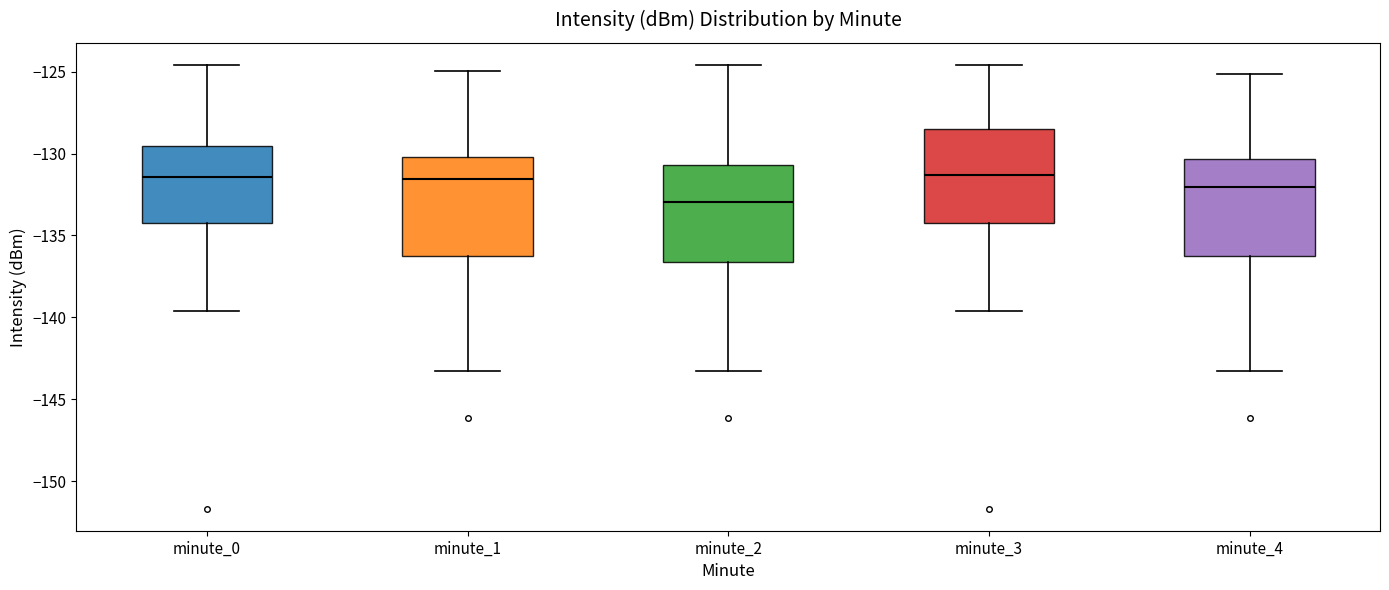

Reading left to right, transcribe this box plot: for each box, give where its median line is, the range the box spans, and where its two whiskers end, as read against the y-axis. The values are not printed on the chart, so give them approximately, as read against the axis.

minute_0: median -131.5, box -134.0 to -129.5, whiskers -139.5 to -124.5
minute_1: median -131.5, box -136.0 to -130.0, whiskers -143.5 to -125.0
minute_2: median -133.0, box -136.5 to -130.5, whiskers -143.5 to -124.5
minute_3: median -131.5, box -134.0 to -128.5, whiskers -139.5 to -124.5
minute_4: median -132.0, box -136.0 to -130.5, whiskers -143.5 to -125.0